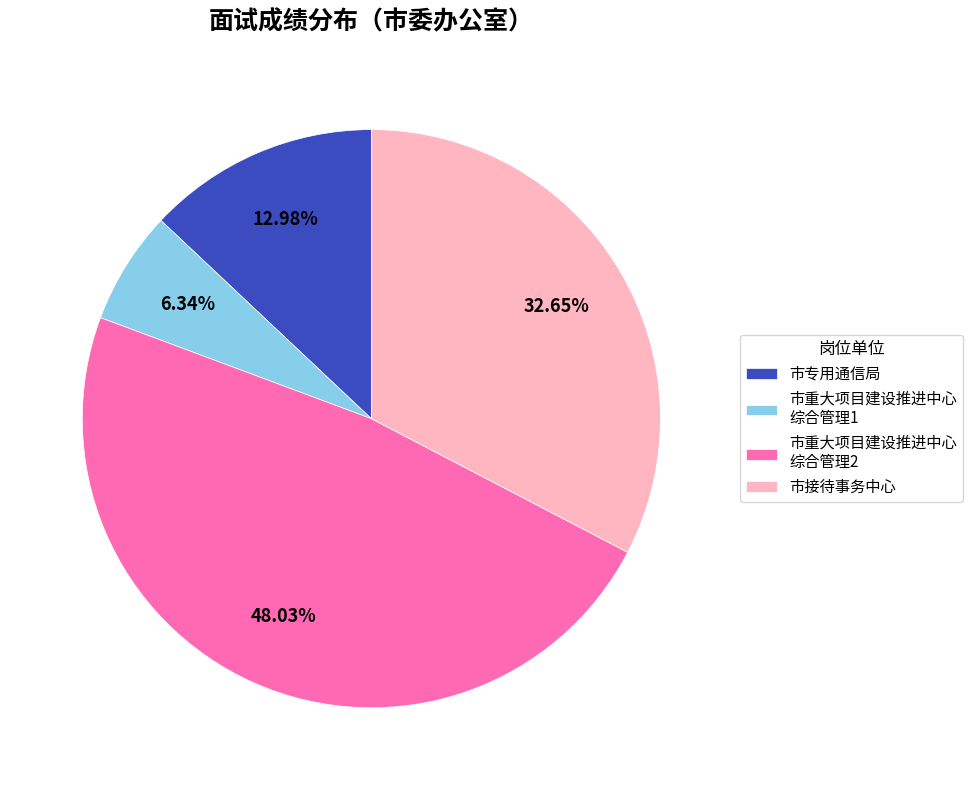

To the nearest percent, what is the difference between the largest and smallest slice percentages?

42%